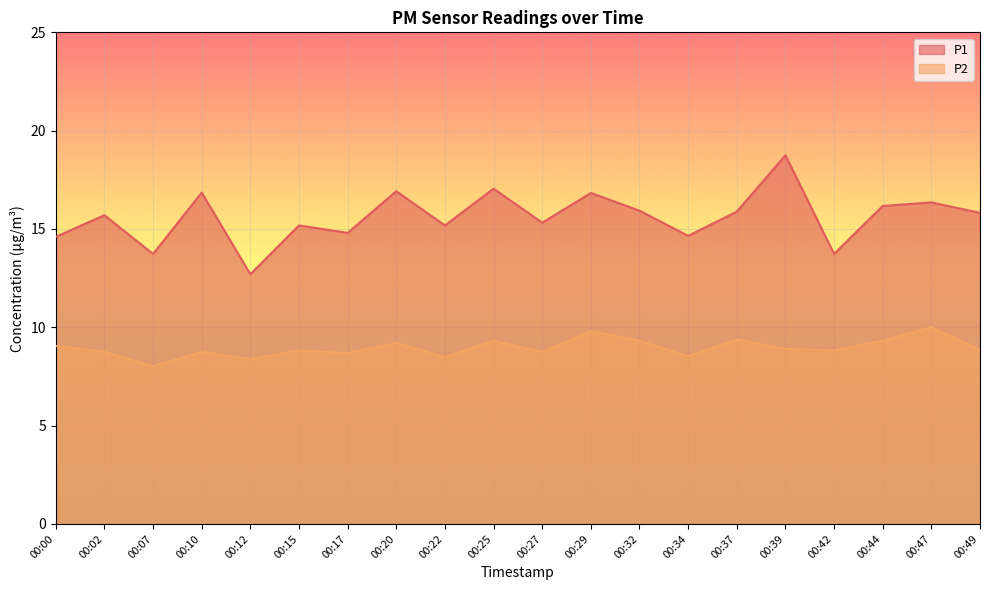

Reading left to right, extract all data points from this chart.

P1: 00:00=14.6	00:02=15.7	00:07=13.7	00:10=16.9	00:12=12.7	00:15=15.2	00:17=14.8	00:20=16.9	00:22=15.2	00:25=17.1	00:27=15.3	00:29=16.8	00:32=15.9	00:34=14.7	00:37=15.9	00:39=18.8	00:42=13.7	00:44=16.2	00:47=16.4	00:49=15.8
P2: 00:00=9.1	00:02=8.8	00:07=8.0	00:10=8.8	00:12=8.4	00:15=8.8	00:17=8.7	00:20=9.2	00:22=8.5	00:25=9.3	00:27=8.7	00:29=9.8	00:32=9.3	00:34=8.5	00:37=9.4	00:39=8.9	00:42=8.8	00:44=9.3	00:47=10.0	00:49=8.8